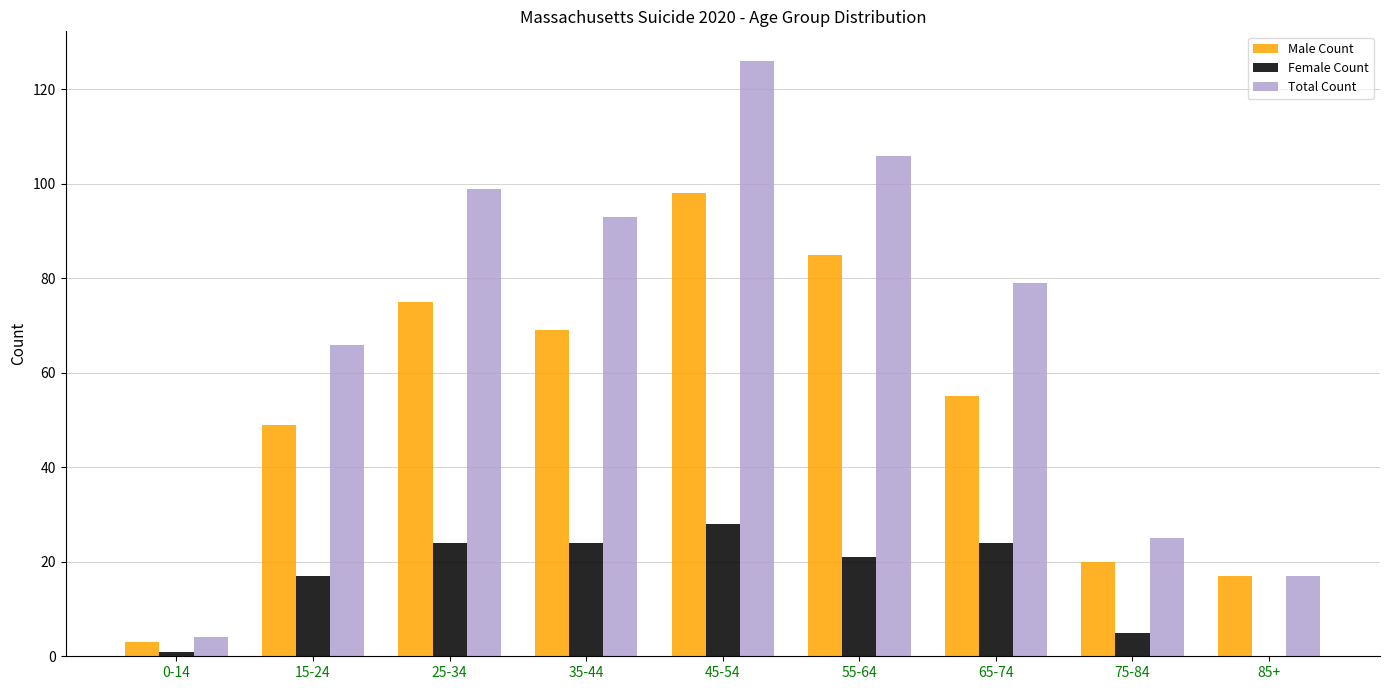

Which series changed the most between 25-34 and 85+?

Total Count